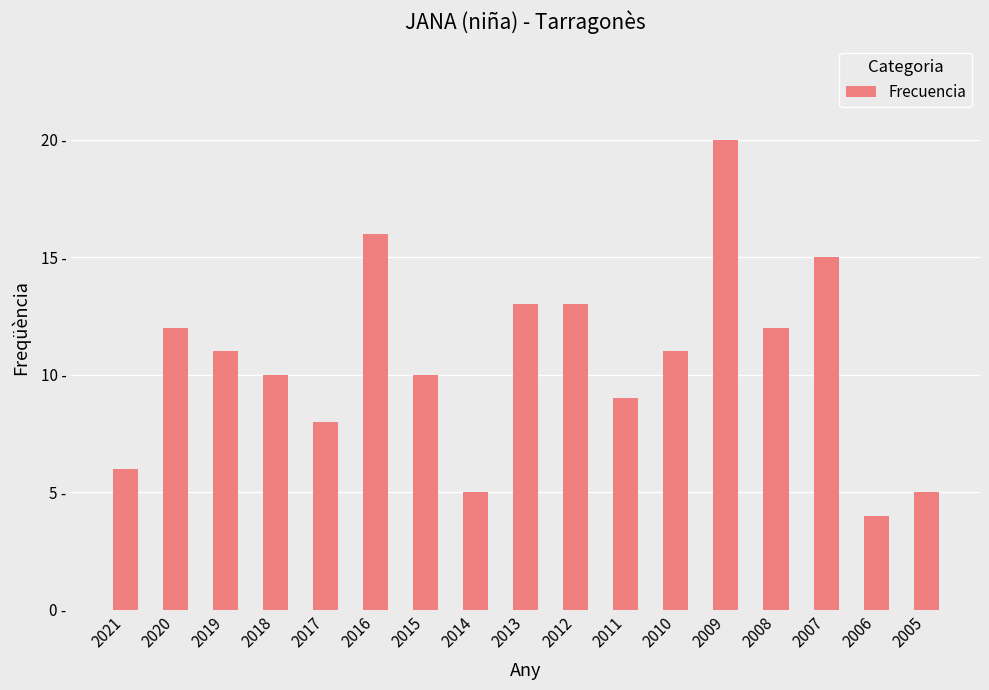

Which has a higher value, 2016 or 2012?

2016